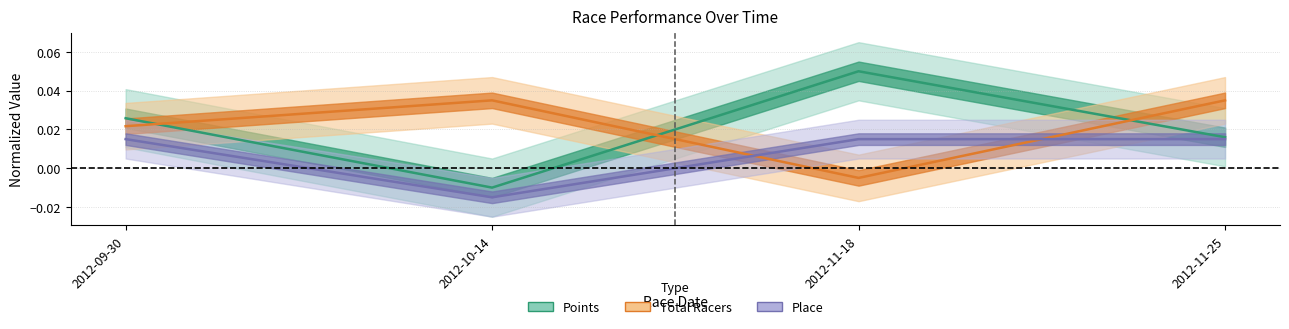

How many interior local peaks does the Points series have?

1